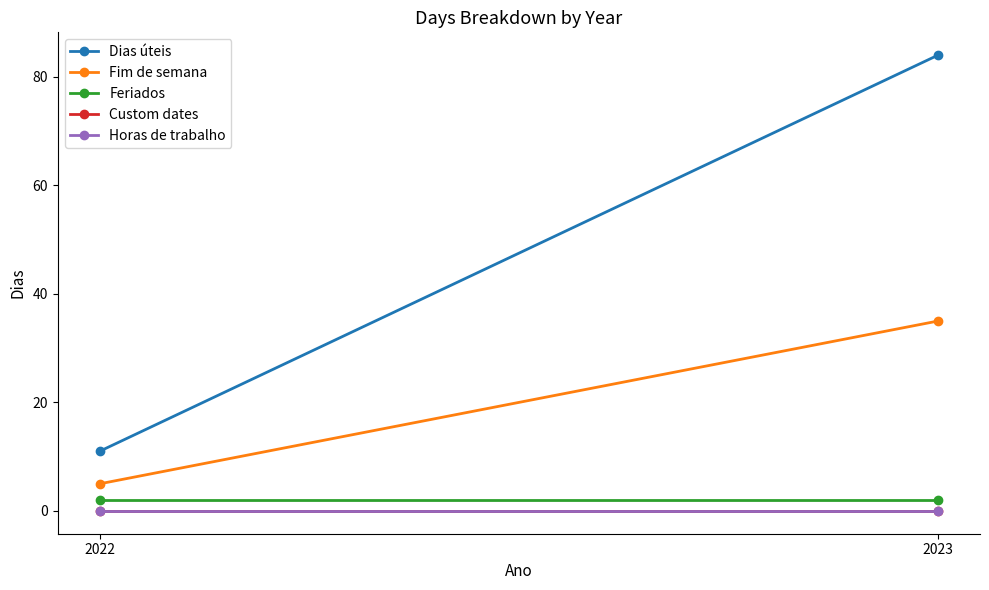

The Fim de semana series shows 46 at 2023. True or false?

False